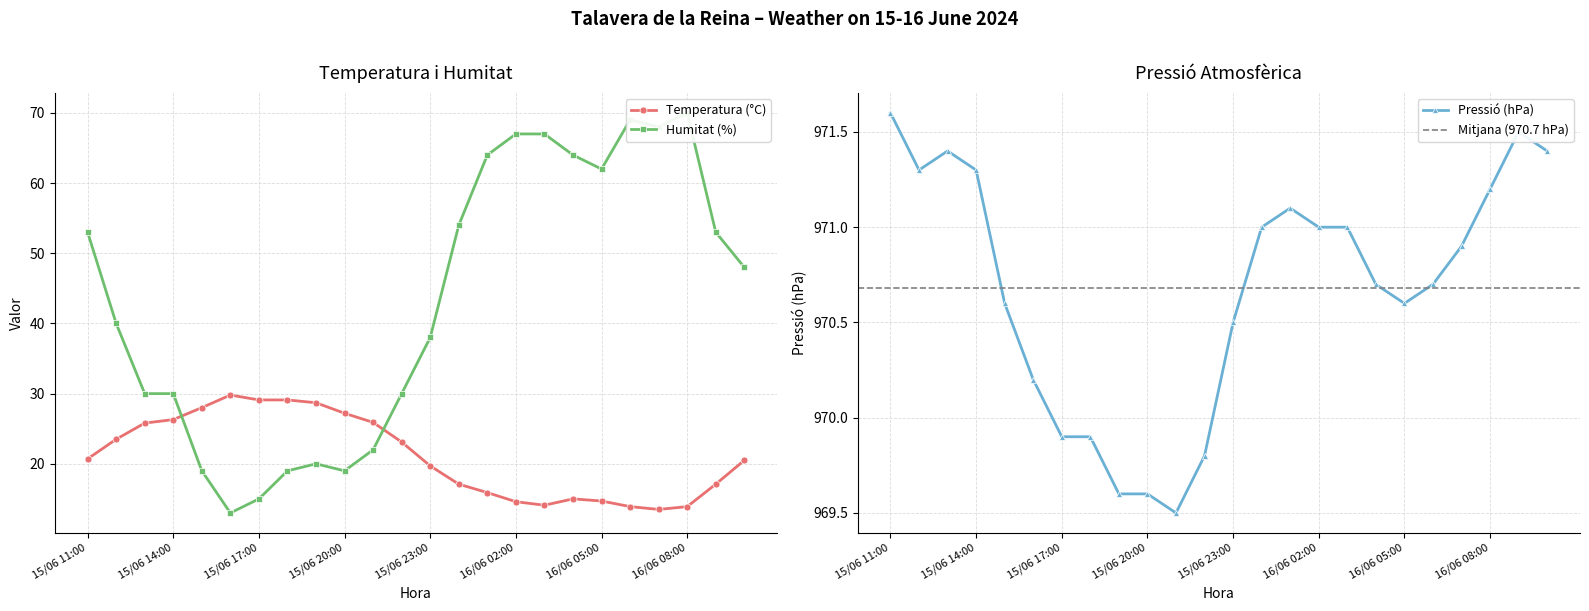

What is the average value of the Temperatura (°C) series?

21.1